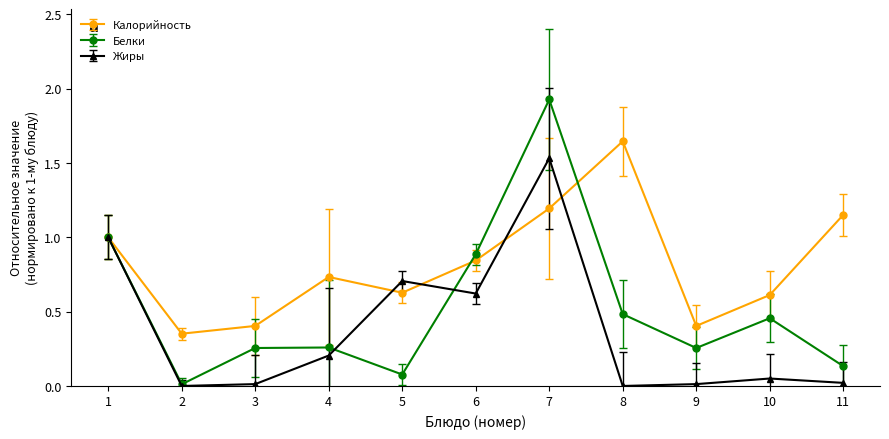

What are all the series names shown in the legend?

Калорийность, Белки, Жиры